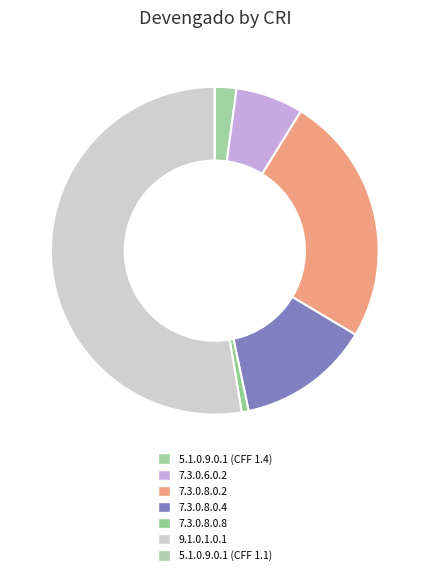

To the nearest percent, what is the difference between the 7.3.0.8.0.4 and 7.3.0.6.0.2 slice percentages?

6%